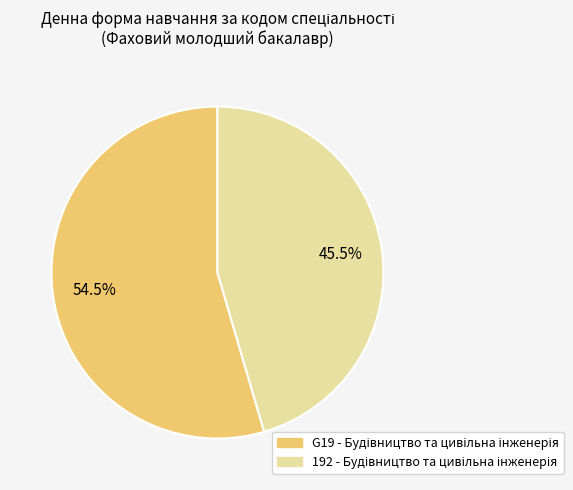

To the nearest percent, what is the average slice percentage?

50%